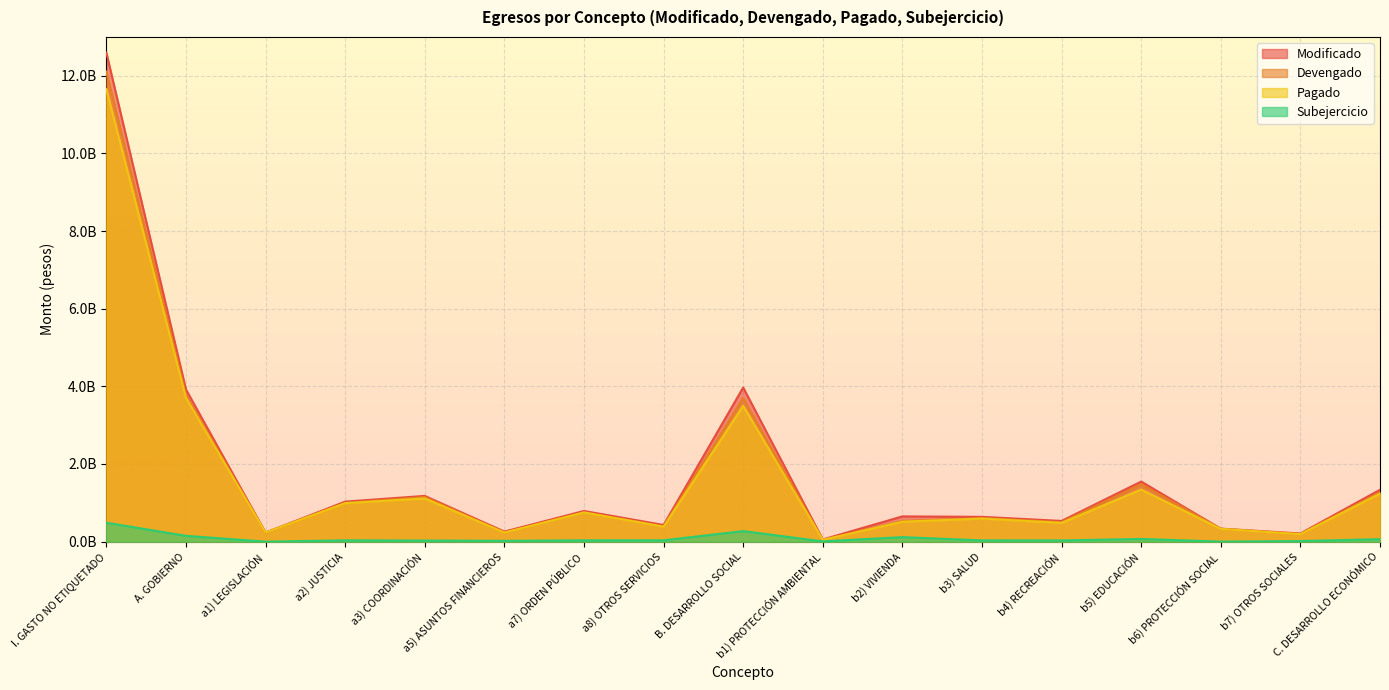

The value of Pagado at C. DESARROLLO ECONÓMICO is 1771662842.8. True or false?

False